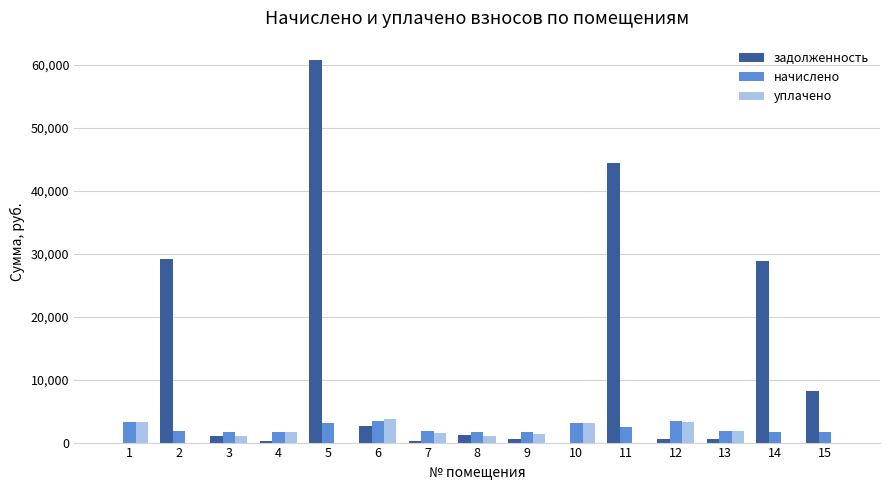

Are the bars horizontal?

No